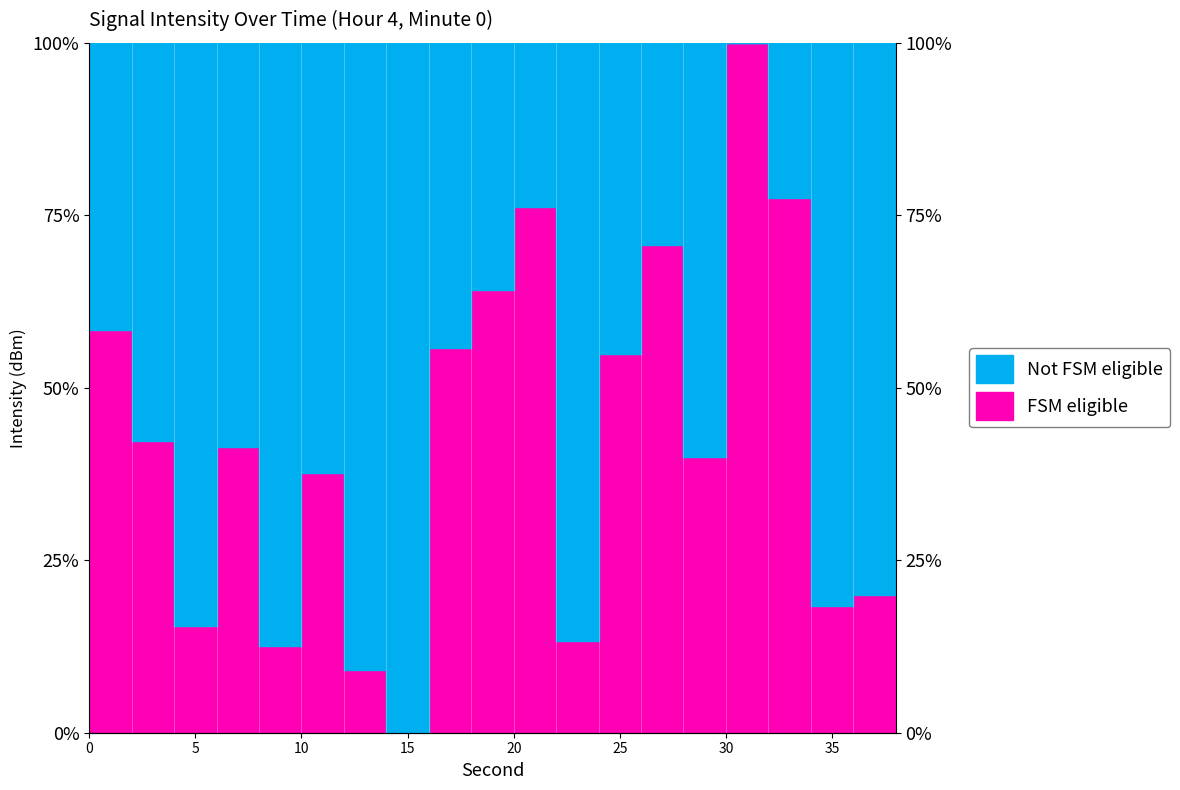

How many values are above zero?

19